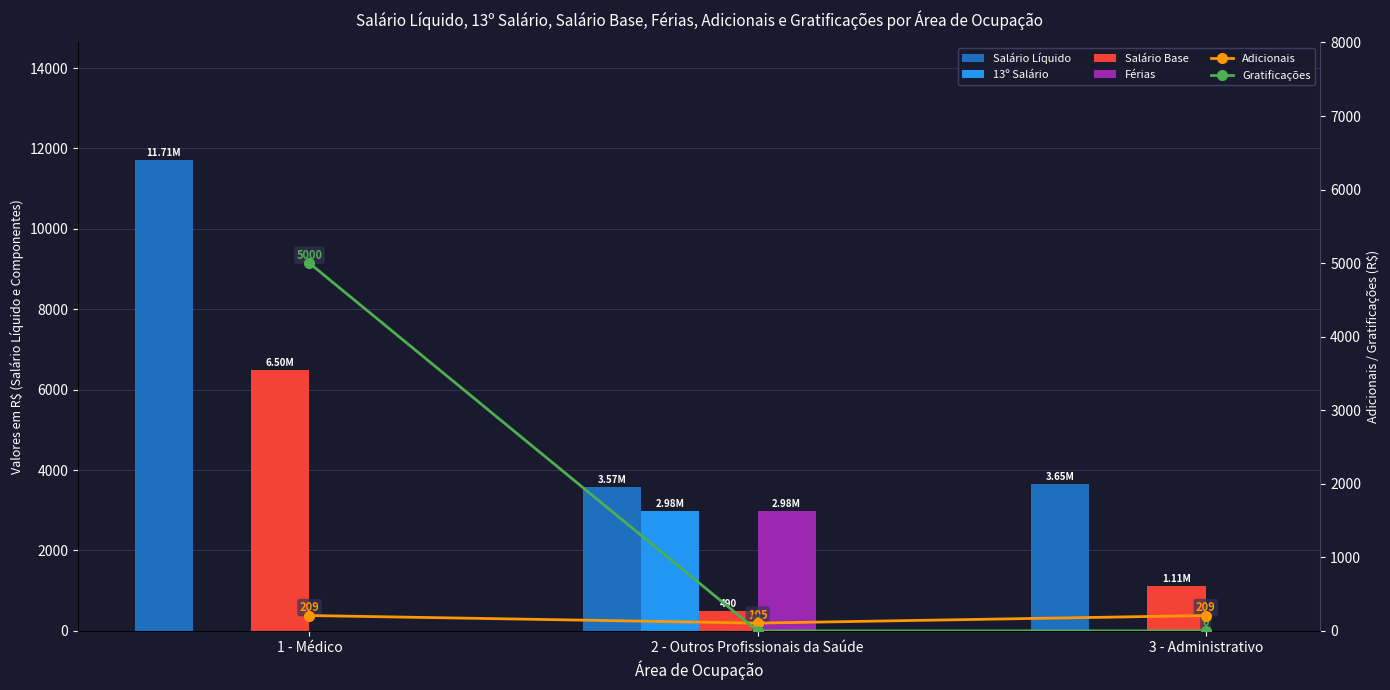

What is the difference between the Adicionais values at 1 - Médico and 2 - Outros Profissionais da Saúde?

103.2